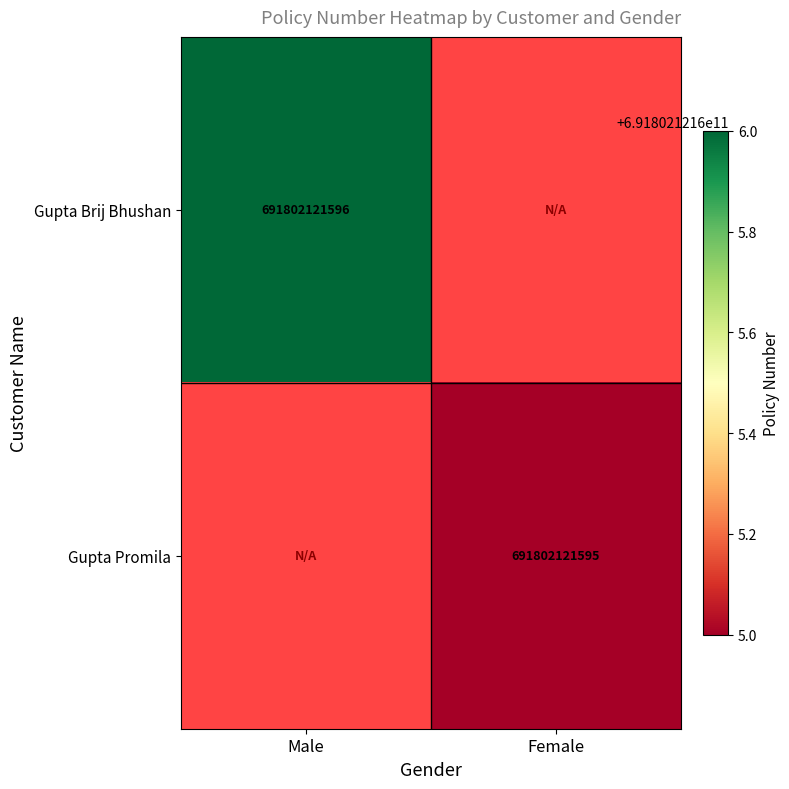

Which series changed the most between Male and Female?

Gupta Brij Bhushan